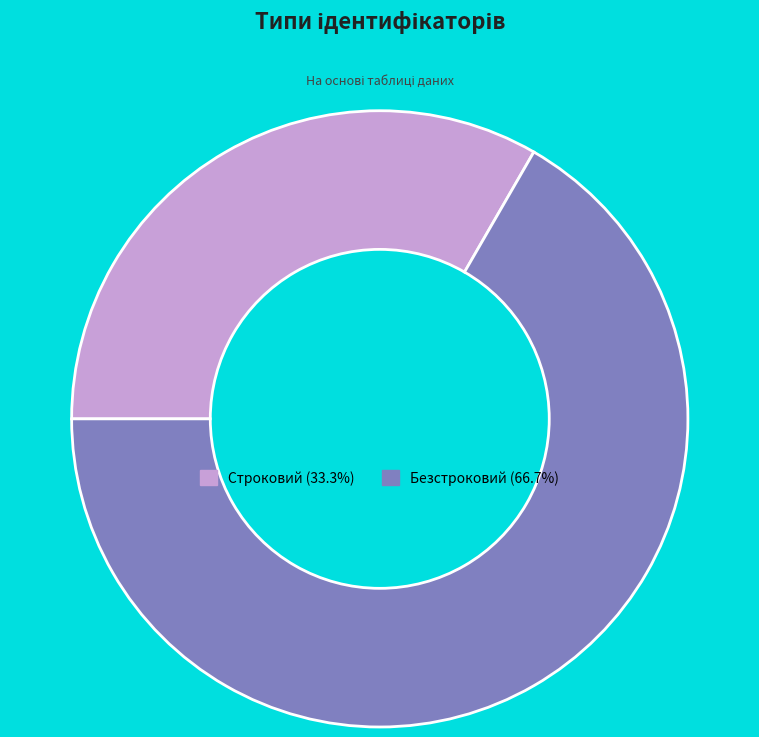

Is there a majority slice in this chart?

Yes